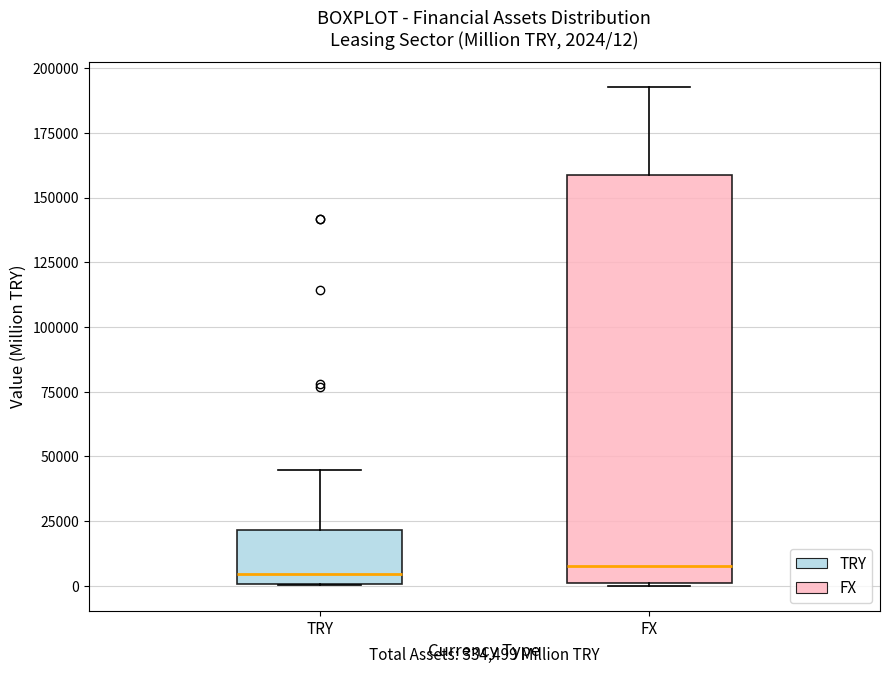

Which box is the tallest, from its lower edge to its upper edge?

FX